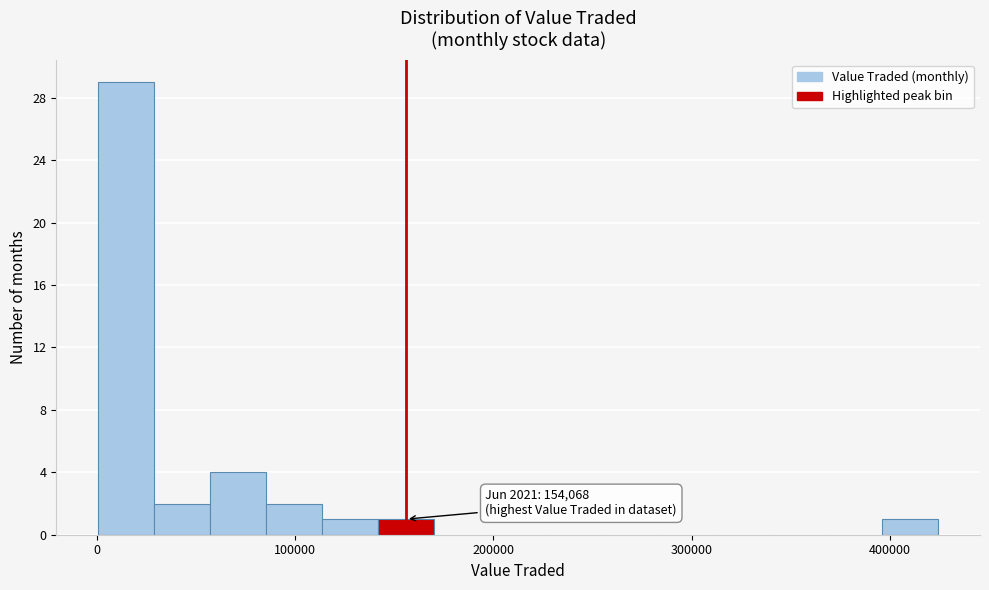

Read against the x-axis, roughly where is the centre of the tallest bar?

10000